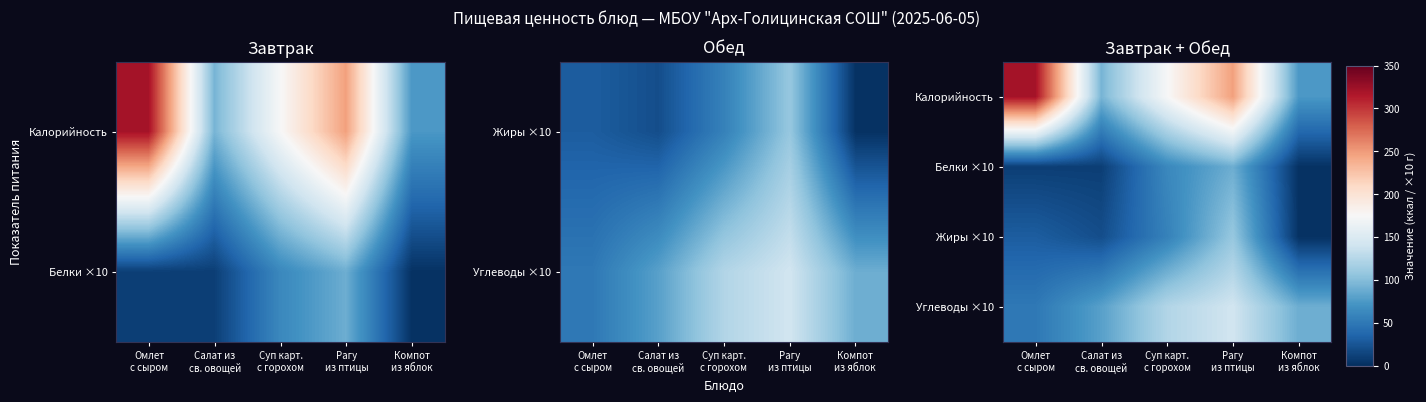

At which label does Углеводы ×10 reach its peak?

Рагу из птицы